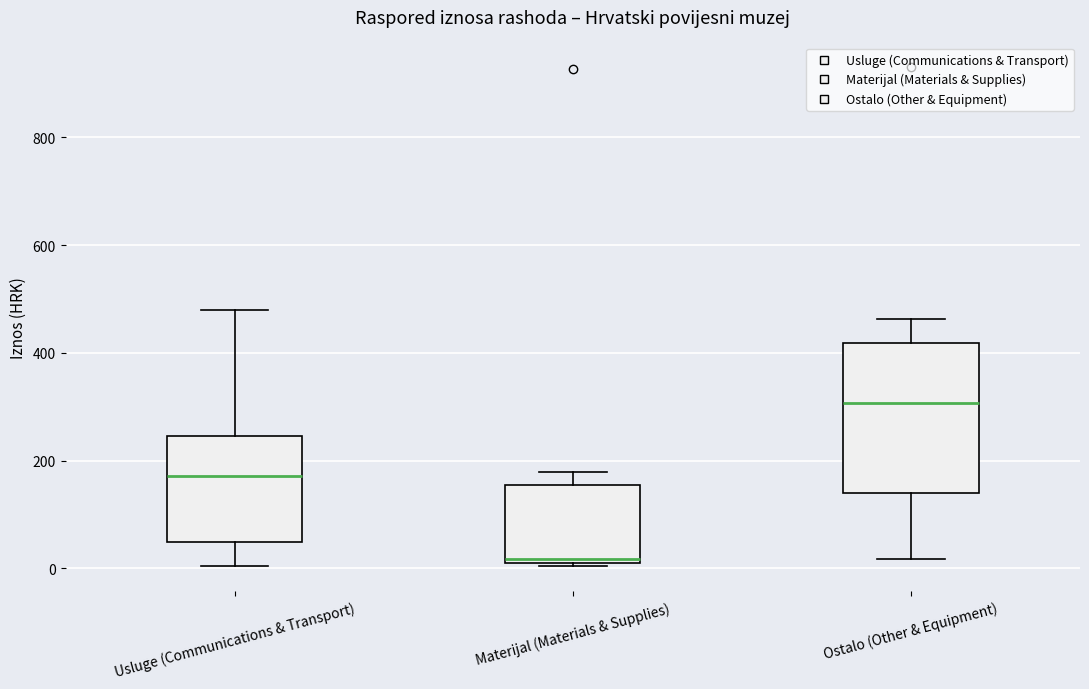

Which box is the tallest, from its lower edge to its upper edge?

Ostalo (Other & Equipment)